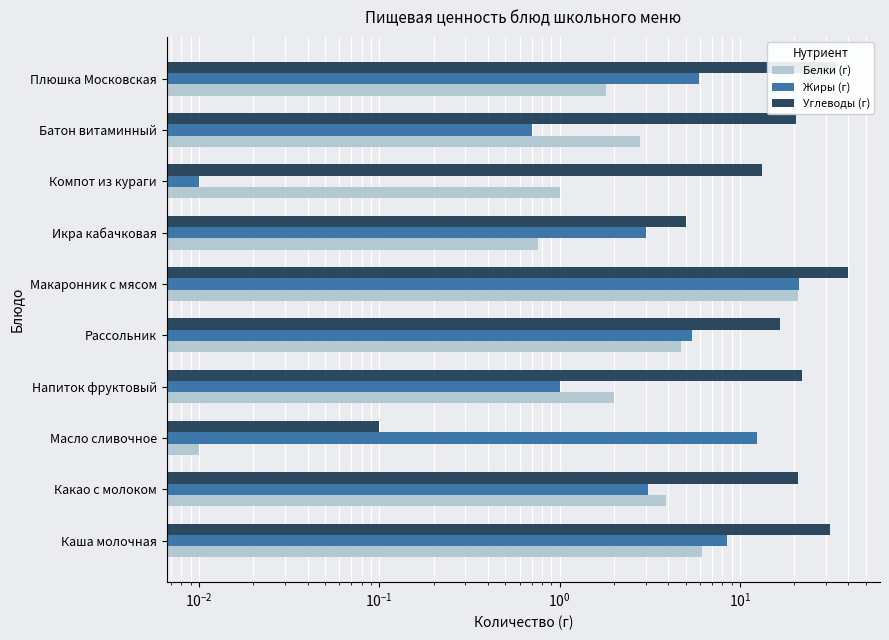

How many distinct data groups are displayed?

3